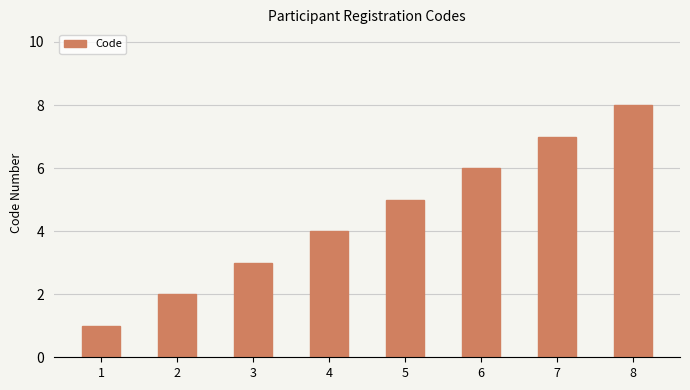

List the labels in order of value, smallest first.

1, 2, 3, 4, 5, 6, 7, 8